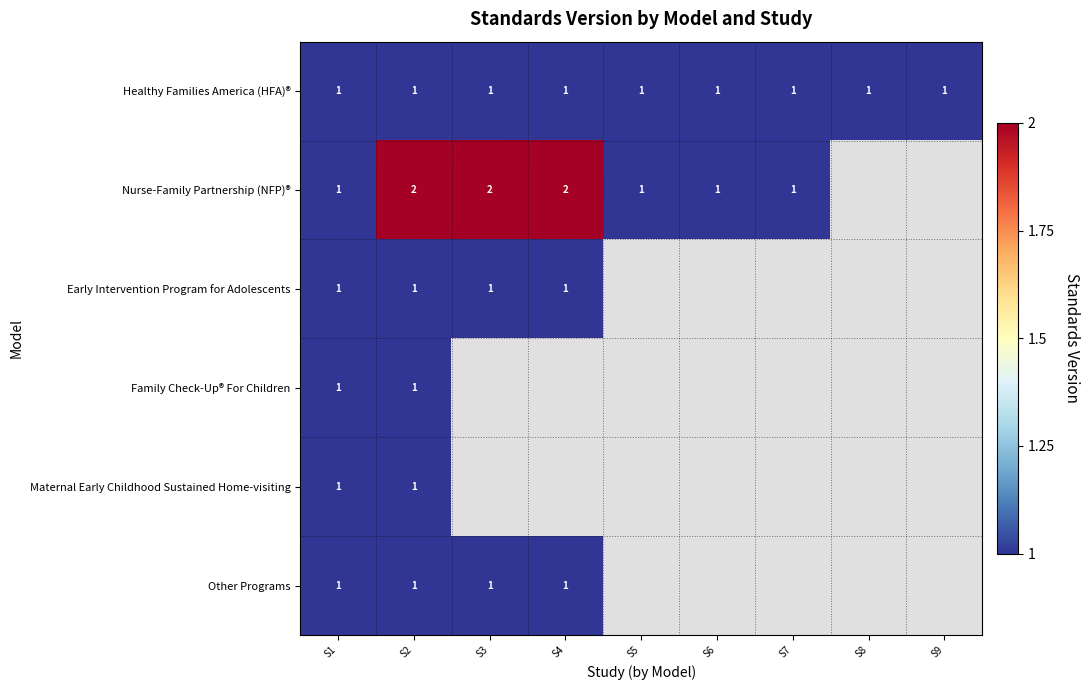

Count the number of data series in this chart.

6